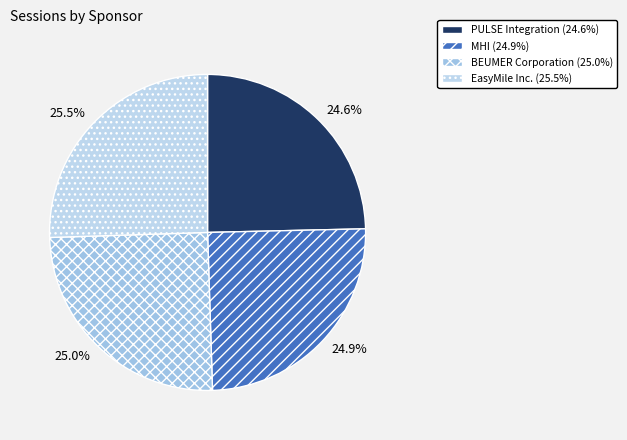

To the nearest percent, what is the combined percentage of PULSE Integration and MHI?

49%